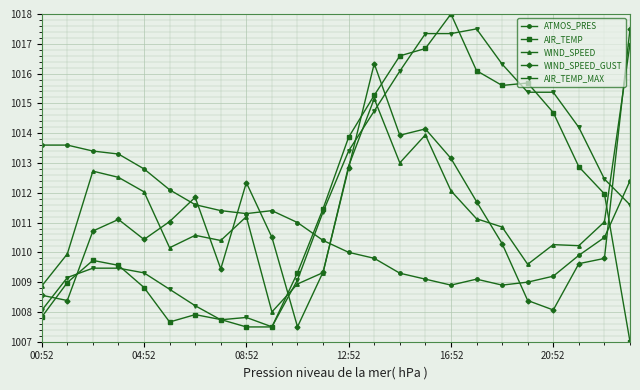

List the series in order of their overall mean, highest first.

AIR_TEMP_MAX, AIR_TEMP, WIND_SPEED, WIND_SPEED_GUST, ATMOS_PRES